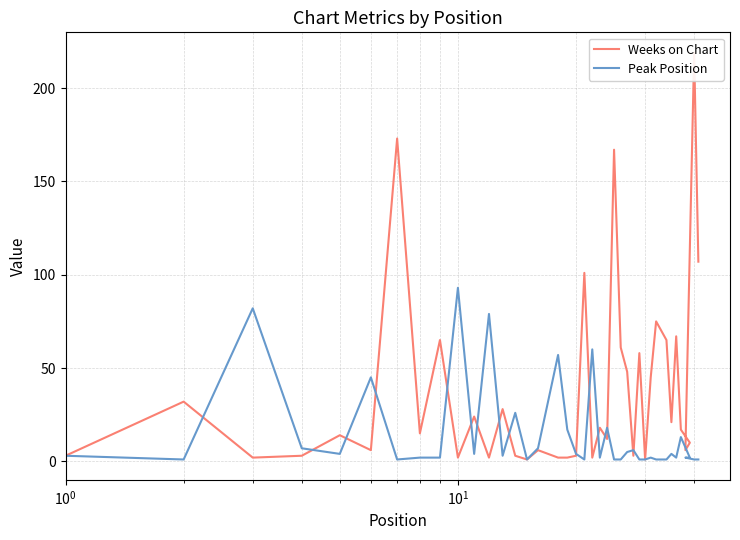

True or false: Weeks on Chart has a value of 4 at 13.

False